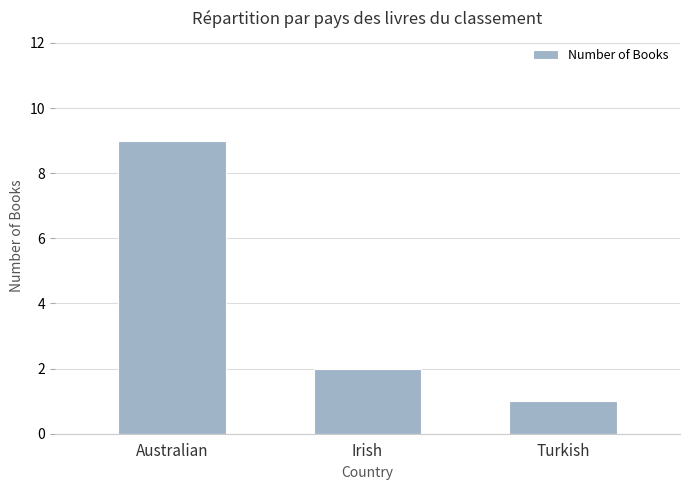

At which category does the chart reach its minimum across all series?

Turkish